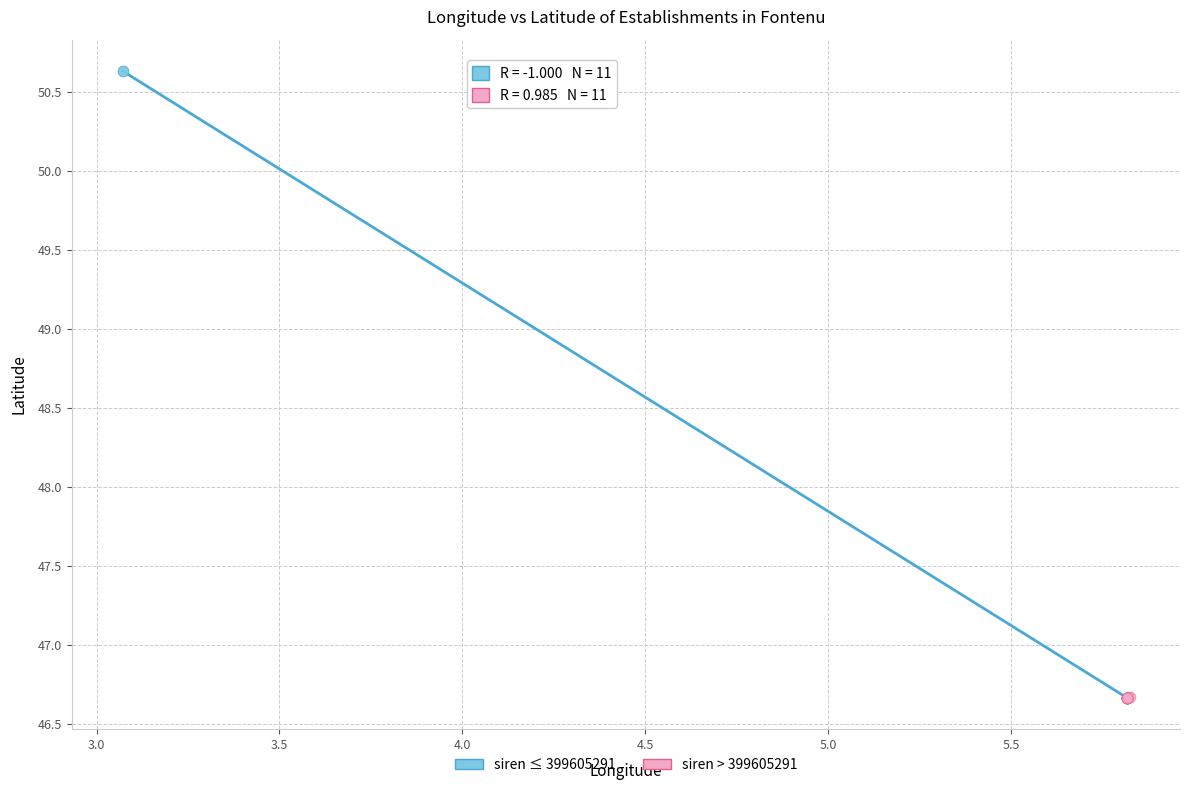

Which series contains the highest Y value?

siren ≤ 399605291